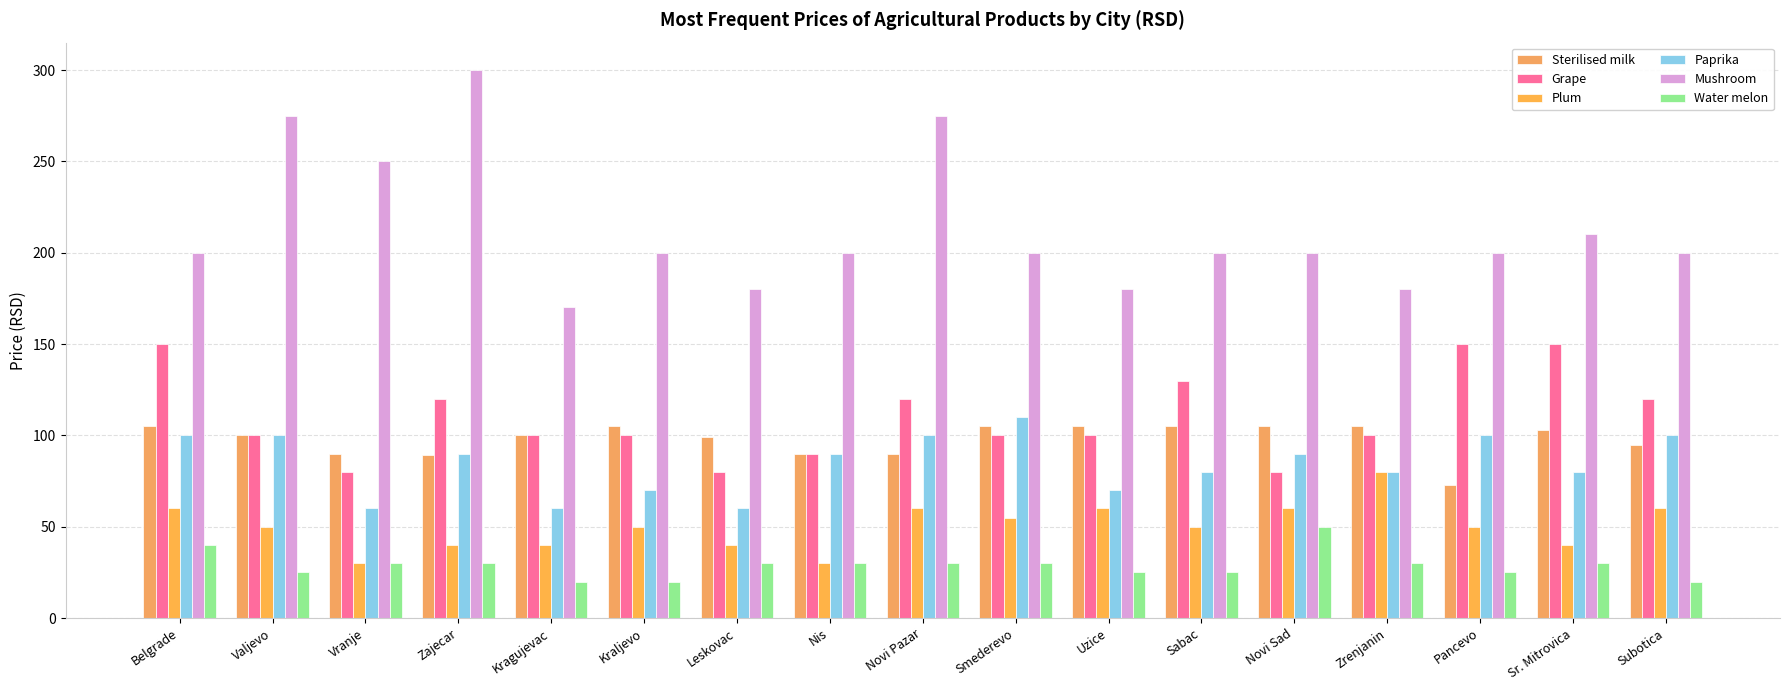

List the series in order of their peak value, lowest first.

Water melon, Plum, Sterilised milk, Paprika, Grape, Mushroom